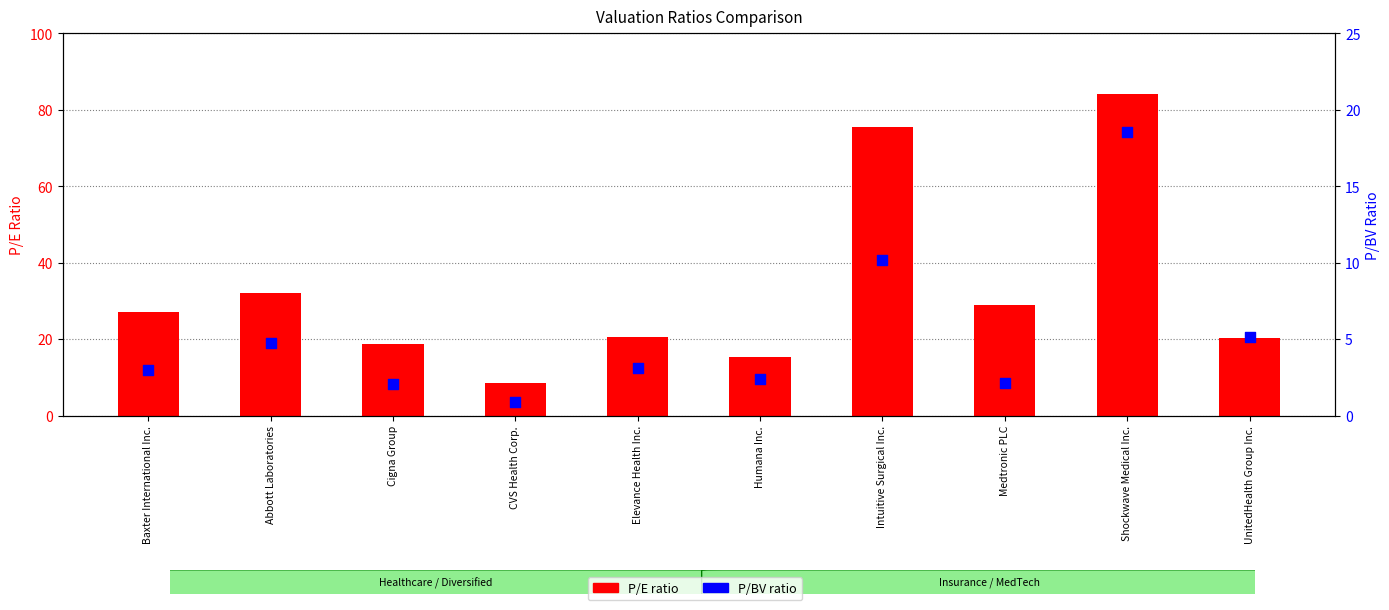

At how many categories does at least one series exceed 29?

3